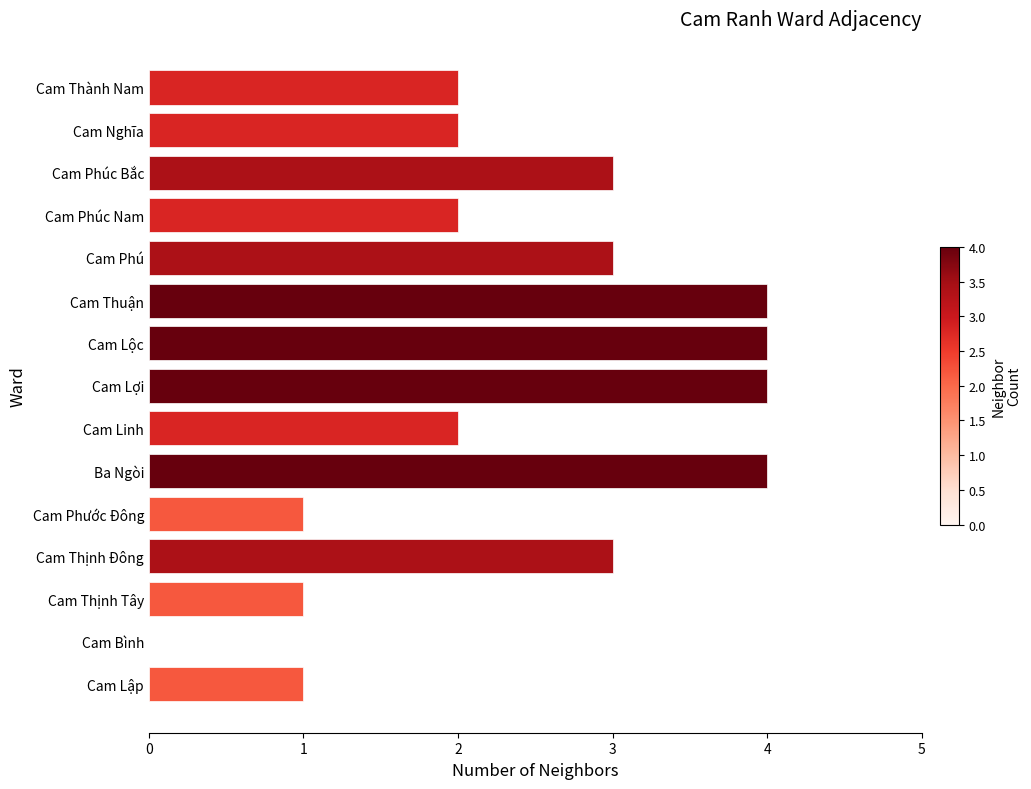

What is the change in value from Cam Nghĩa to Cam Lộc?

+2